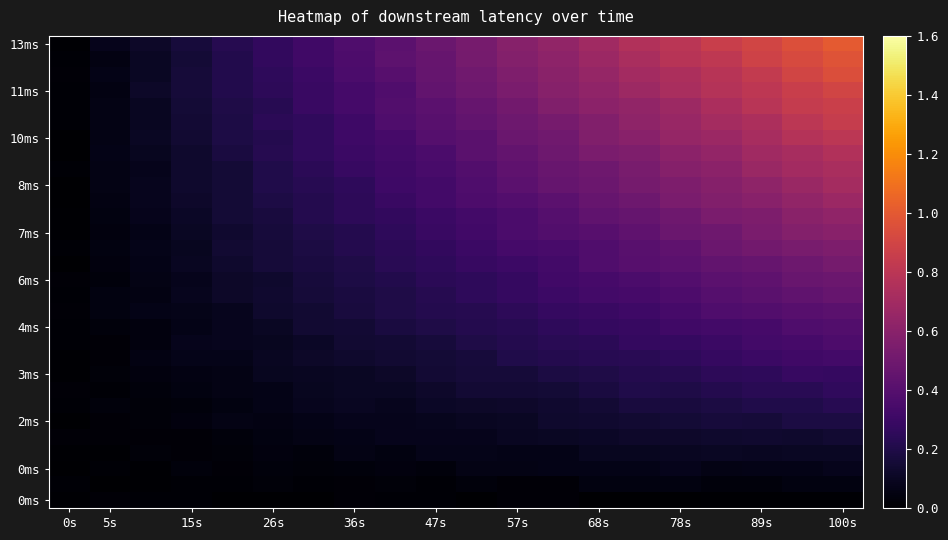

How many data points does each series have?

20